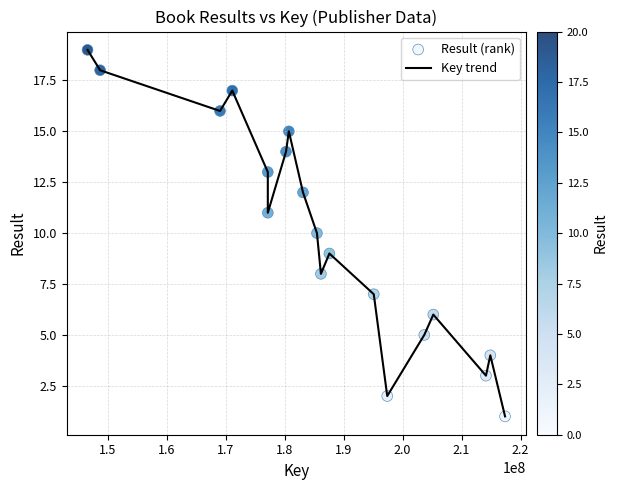

What is the greatest value displayed?

19